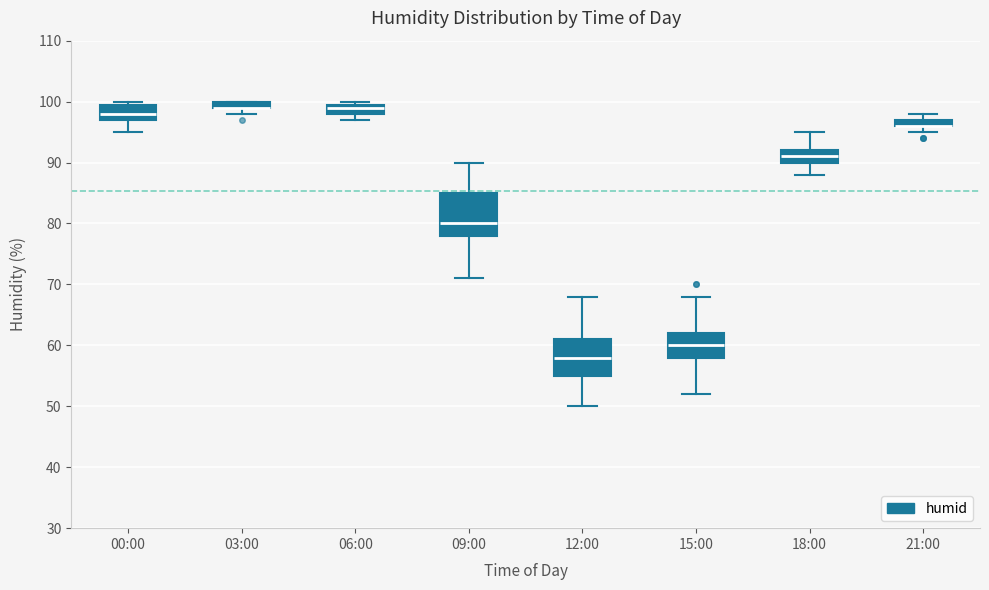

Comparing the boxes themselves (not the whiskers), which one is the tallest?

09:00